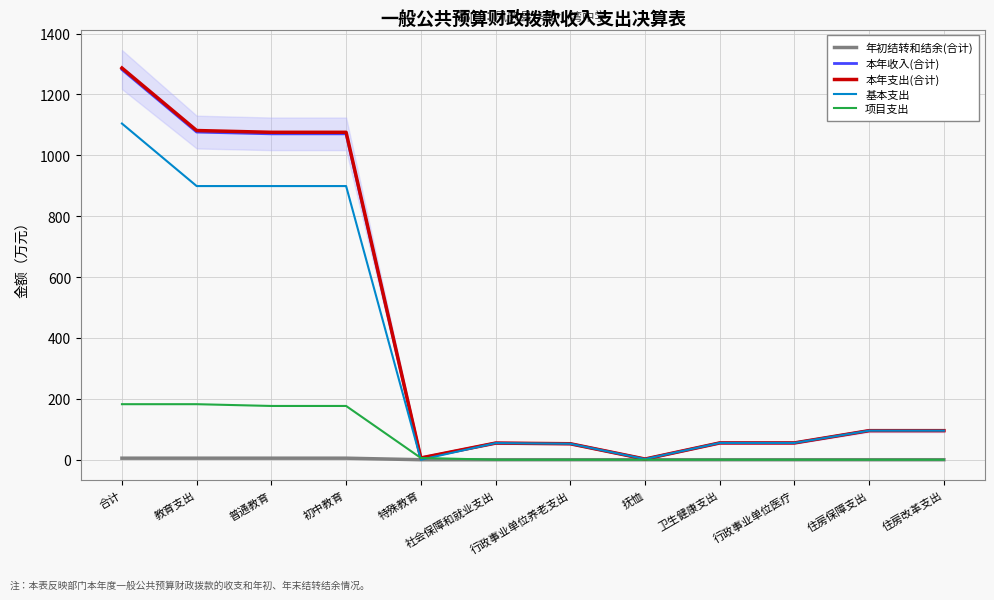

What are all the series names shown in the legend?

年初结转和结余(合计), 本年收入(合计), 本年支出(合计), 基本支出, 项目支出